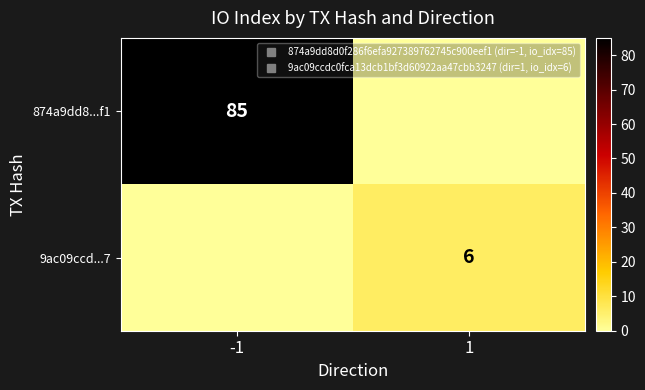

How many categories are shown in the chart?

2